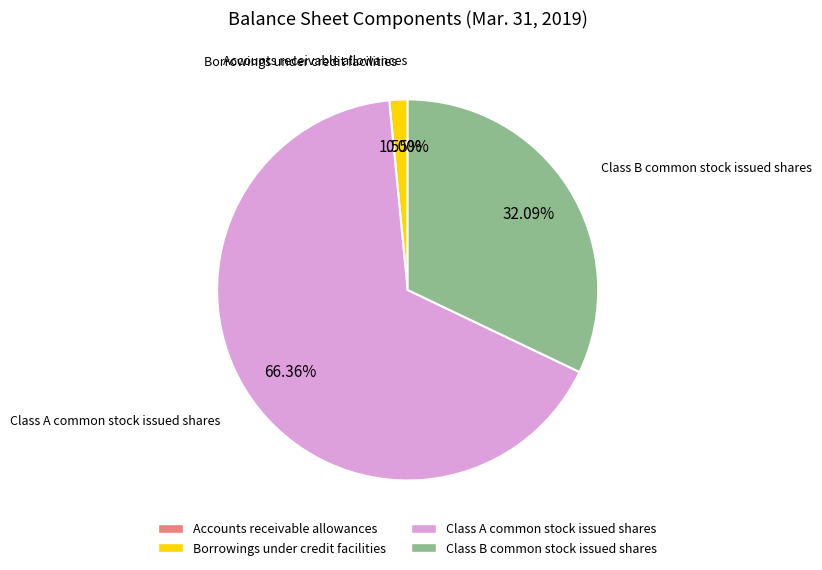

Which slice is the largest?

Class A common stock issued shares